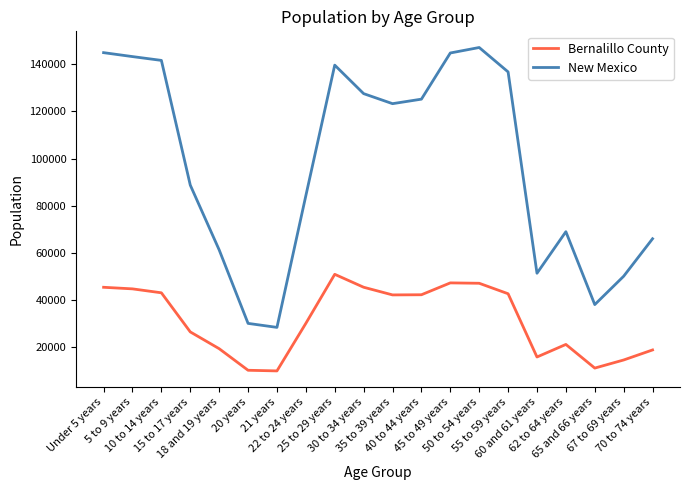

True or false: New Mexico has more than 1 interior local peaks.

True